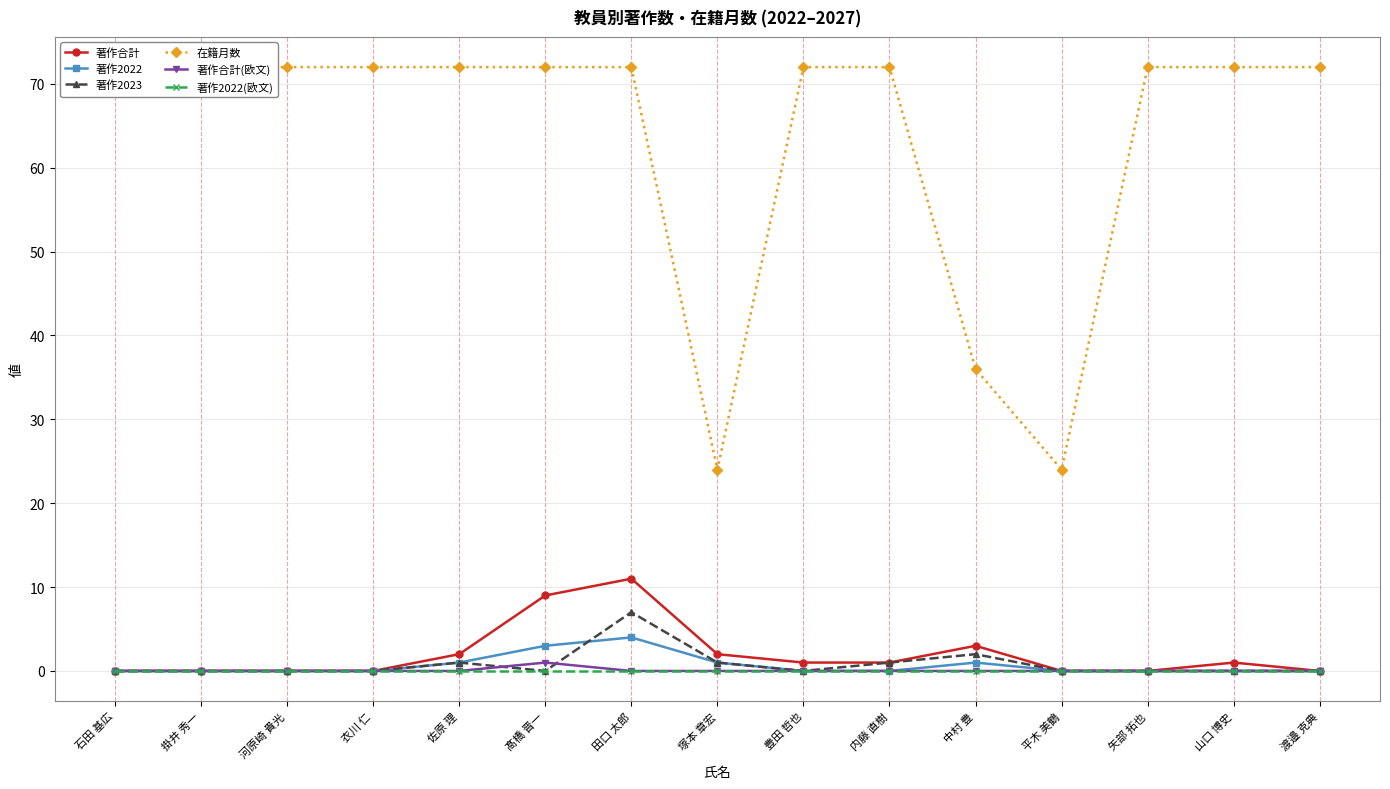

Which series has the widest spread of values?

在籍月数